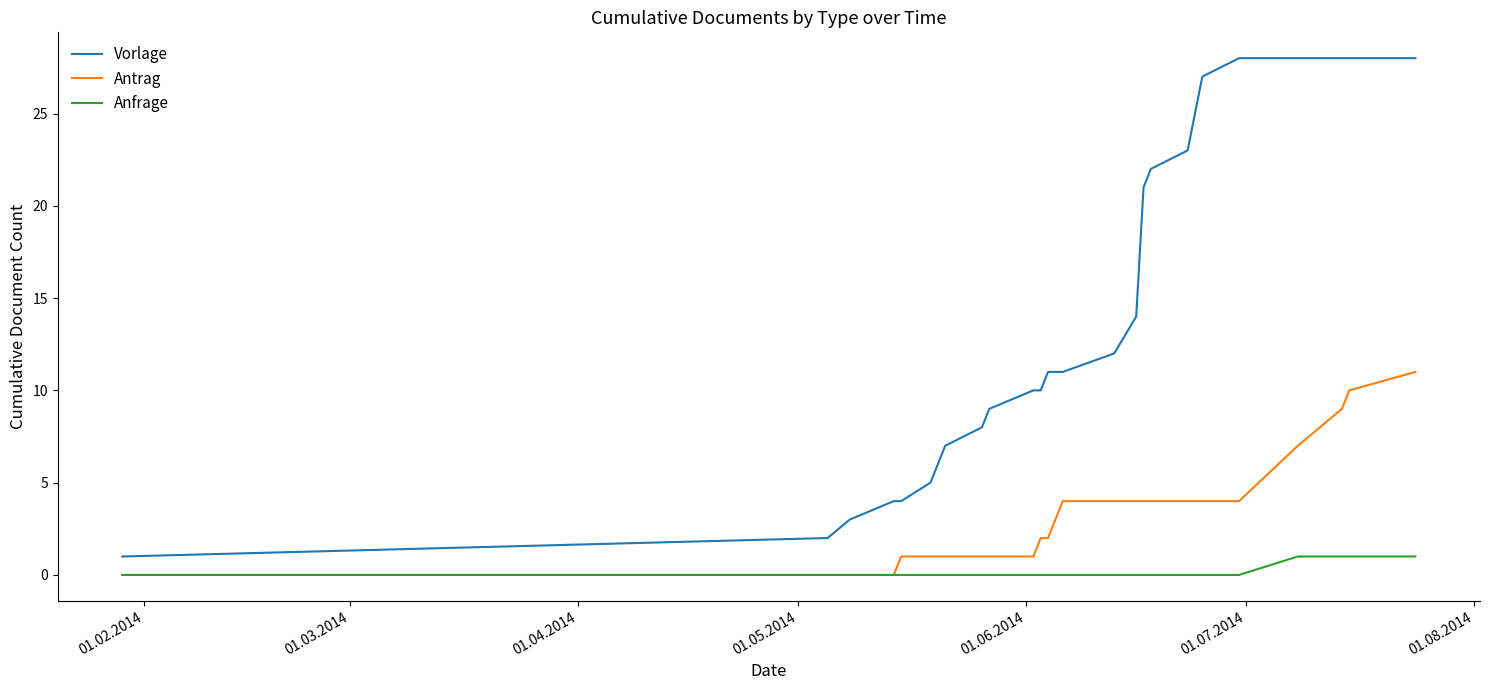

Reading right to left, transcribe all the data shown in this chart.

Vorlage: 28	28	28	28	28	27	25	23	22	21	14	12	11	11	11	10	10	9	8	7	6	5	4	4	3	2	1
Antrag: 11	10	9	7	4	4	4	4	4	4	4	4	4	3	2	2	1	1	1	1	1	1	1	0	0	0	0
Anfrage: 1	1	1	1	0	0	0	0	0	0	0	0	0	0	0	0	0	0	0	0	0	0	0	0	0	0	0